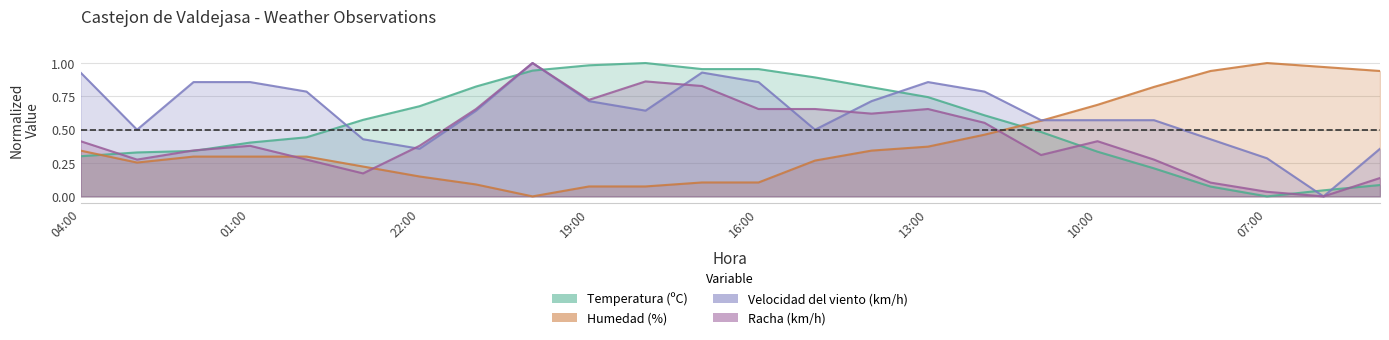

The value of Humedad (%) at 21:00 is 0.0. True or false?

False